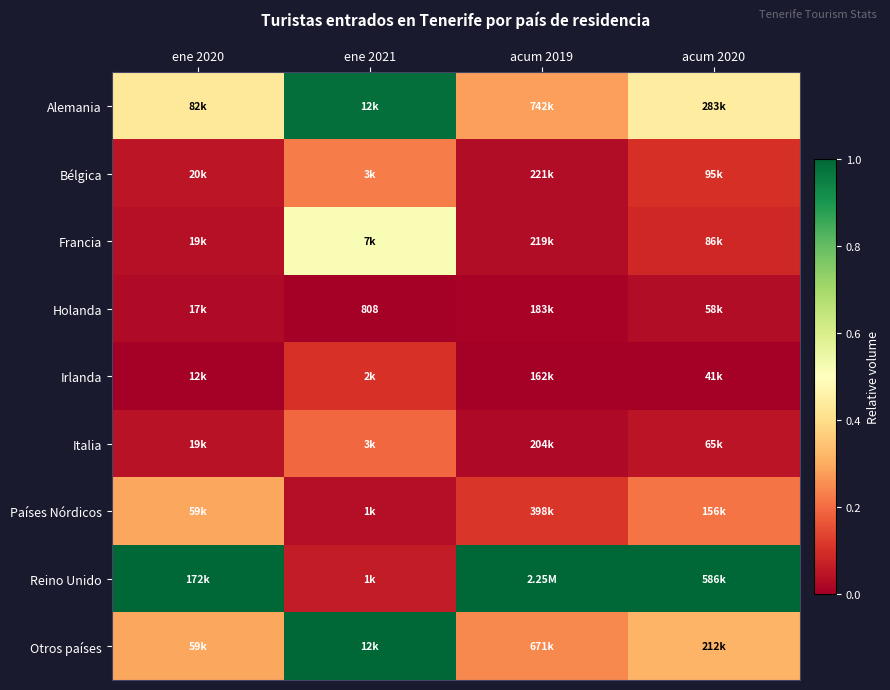

Which series has the largest total across all categories?

Reino Unido